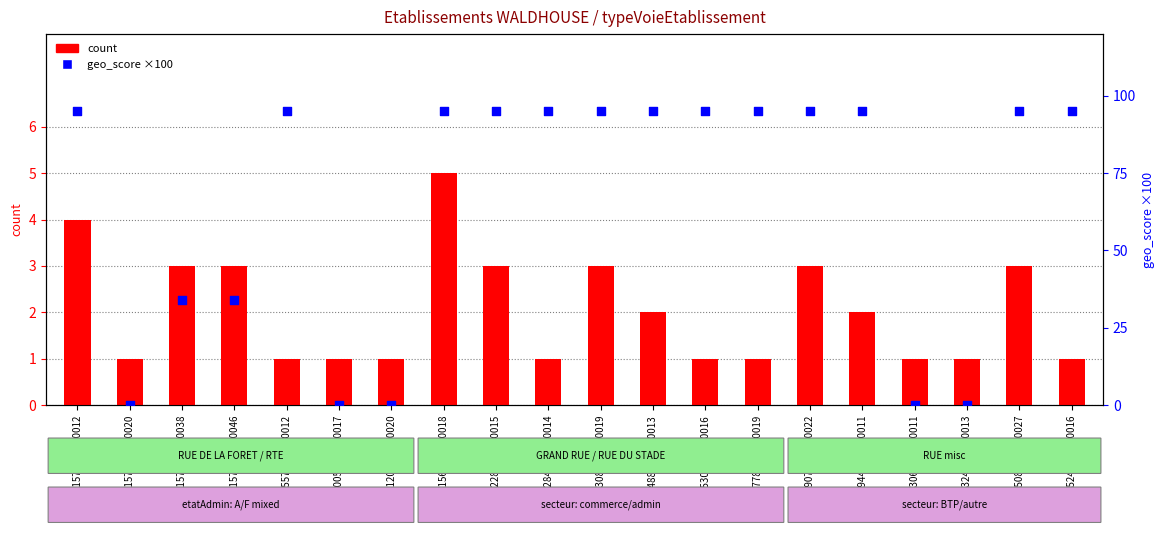

At how many categories does at least one series exceed 38?

13